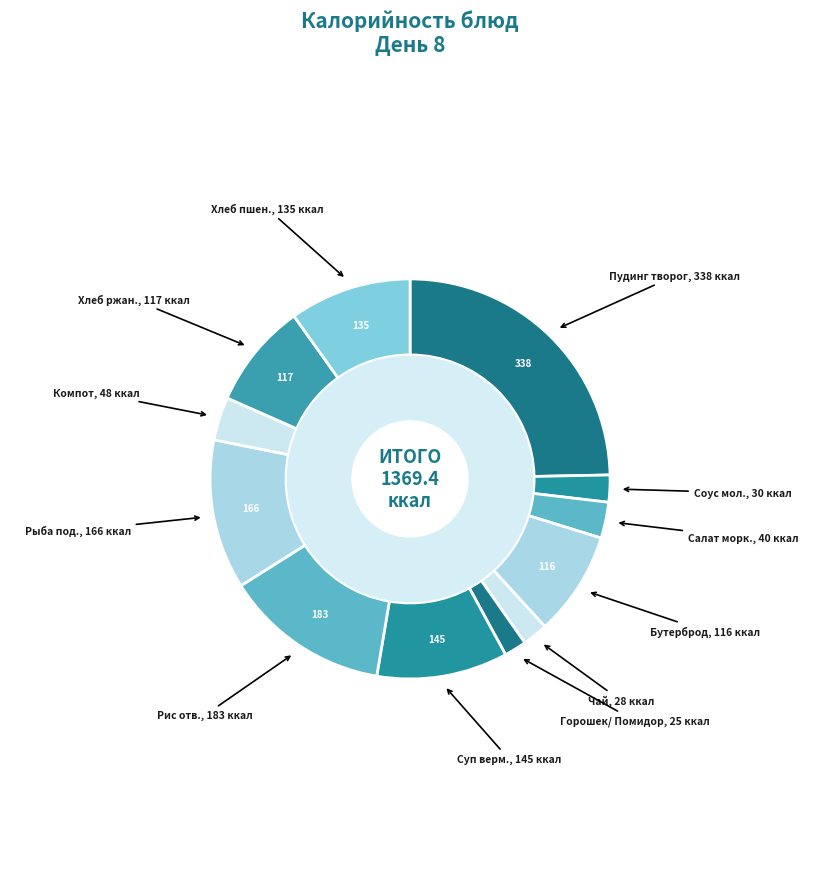

Between Горошек зеленый/Помидор and Хлеб пшеничный, which is larger?

Хлеб пшеничный